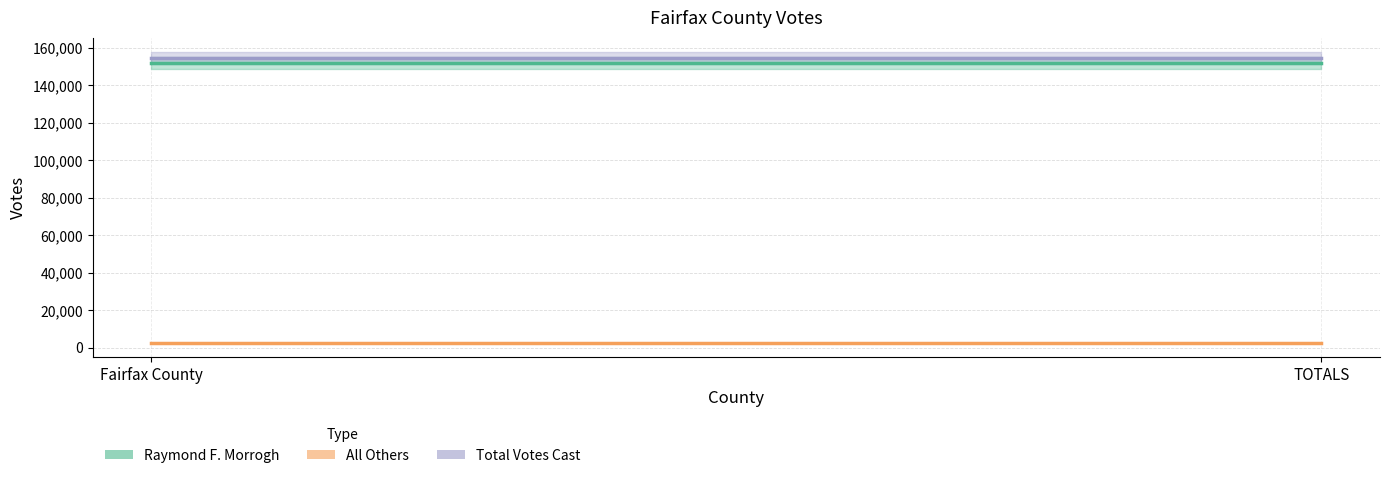

What is the maximum value for Raymond F. Morrogh?

151929